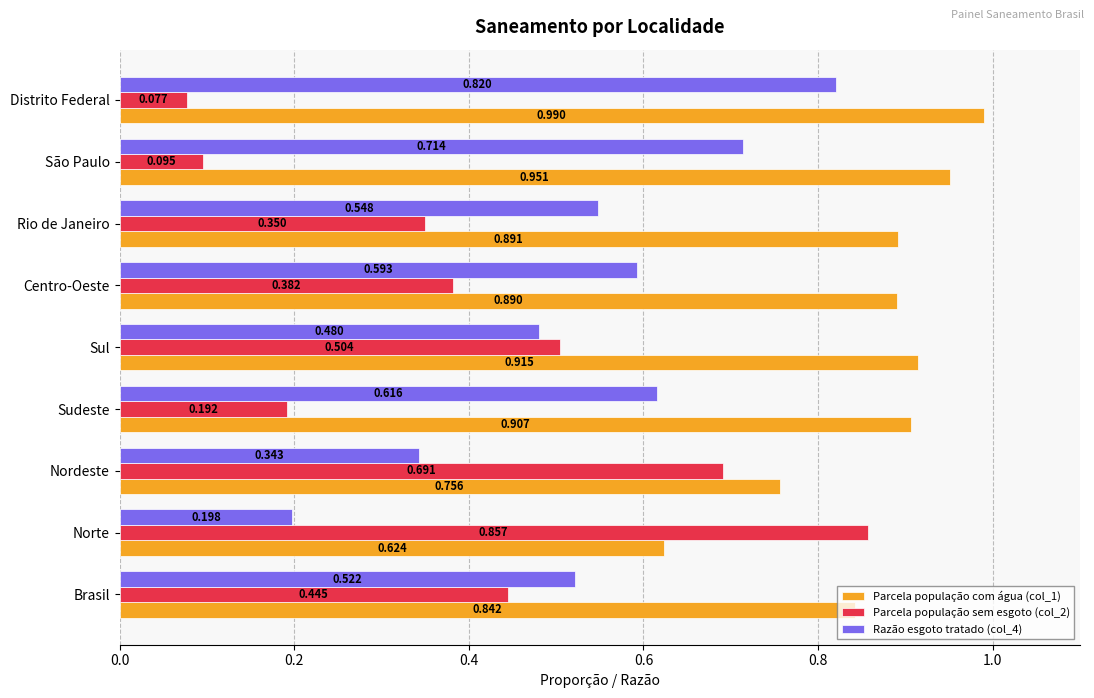

Is the value of Parcela população sem esgoto (col_2) at Rio de Janeiro greater than the value of Razão esgoto tratado (col_4) at Nordeste?

Yes